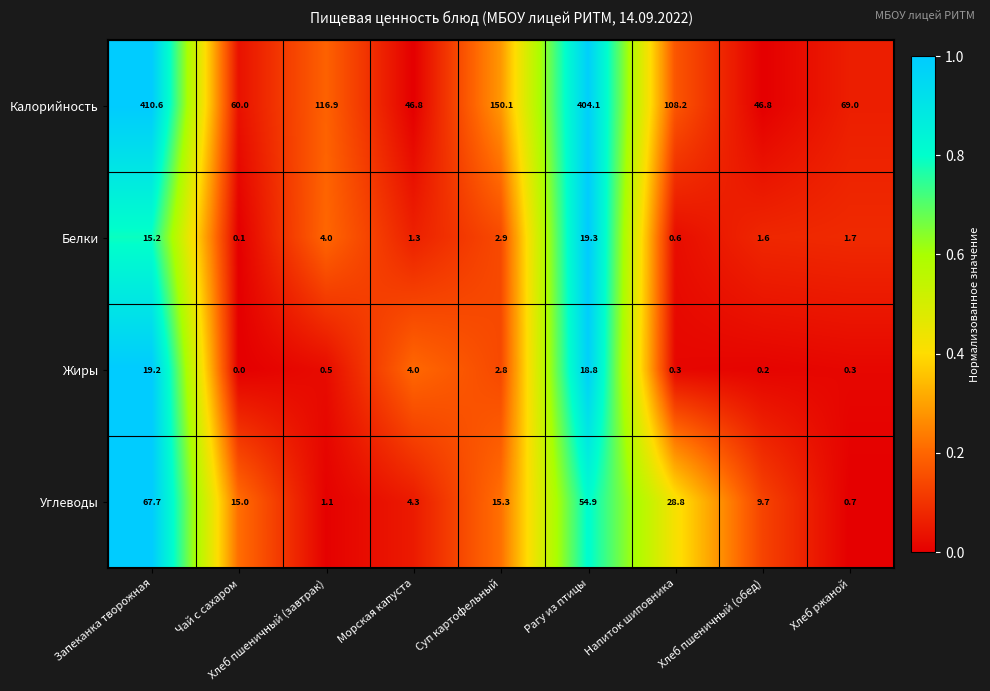

How many values in the Калорийность series exceed 108?

5